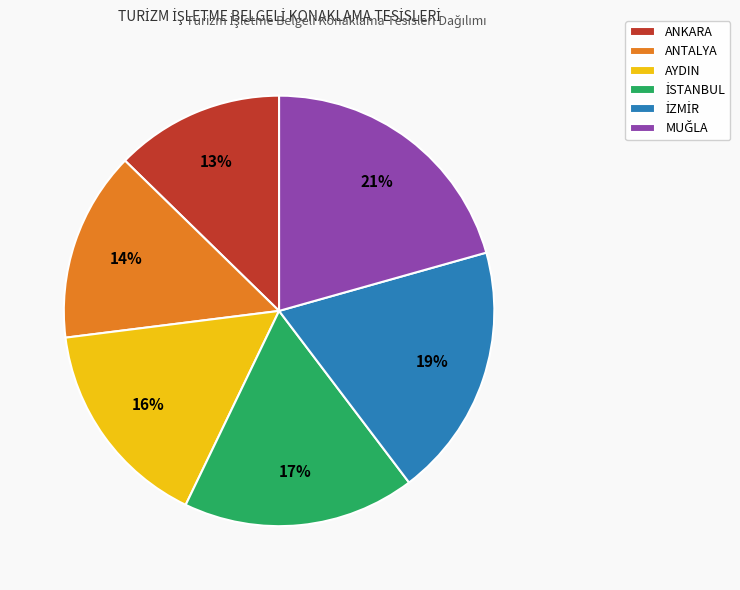

Does ANTALYA represent more than half of the total?

No